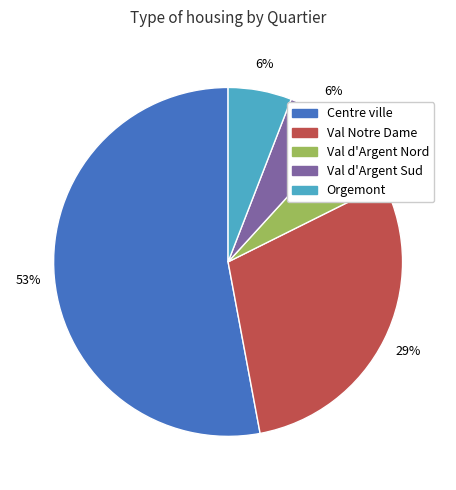

Is there a majority slice in this chart?

Yes